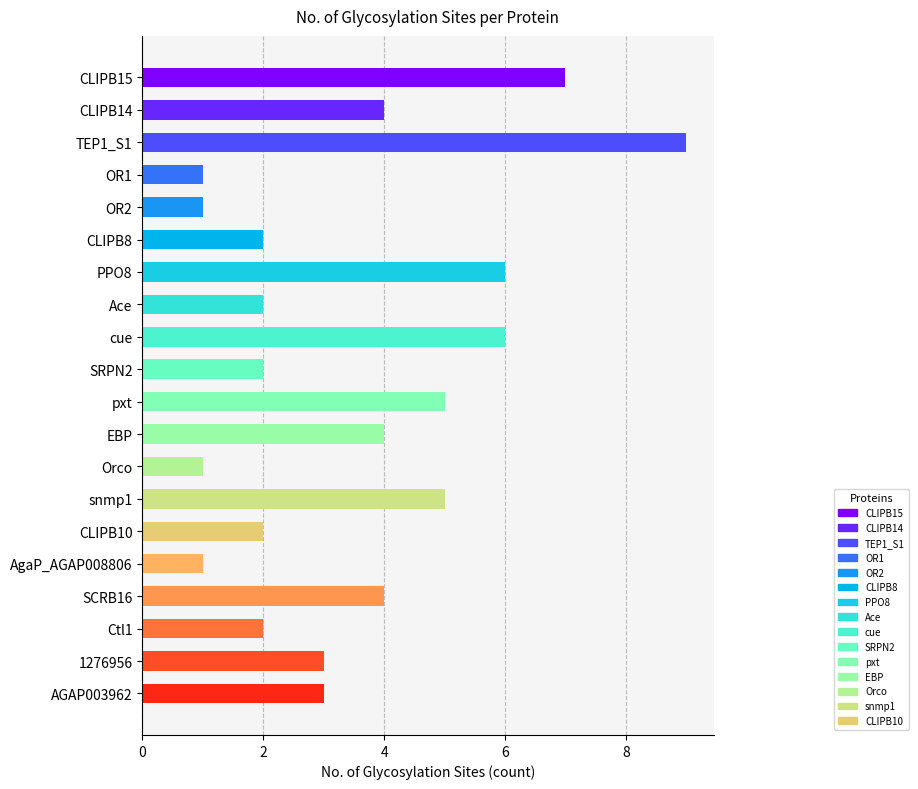

What is the ratio of the value at CLIPB10 to the value at 1276956?

0.7